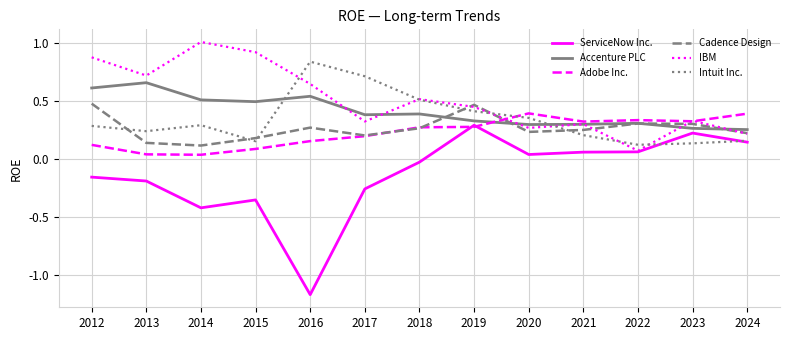

What is the spread (max minus min) of values at 2017?

1.0